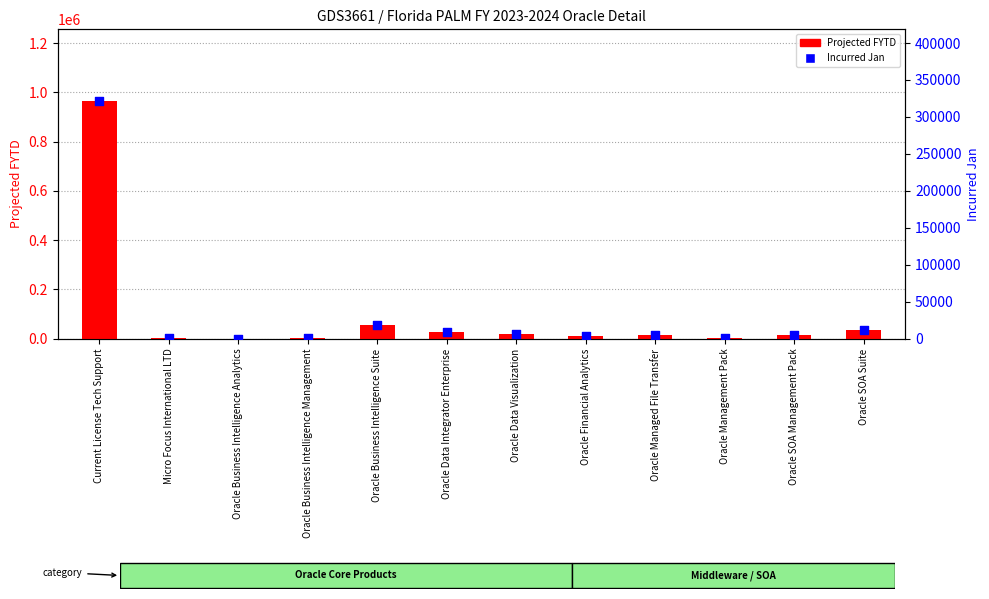

Is the value of Incurred Jan at Oracle Financial Analytics greater than the value of Projected FYTD at Micro Focus International LTD?

Yes